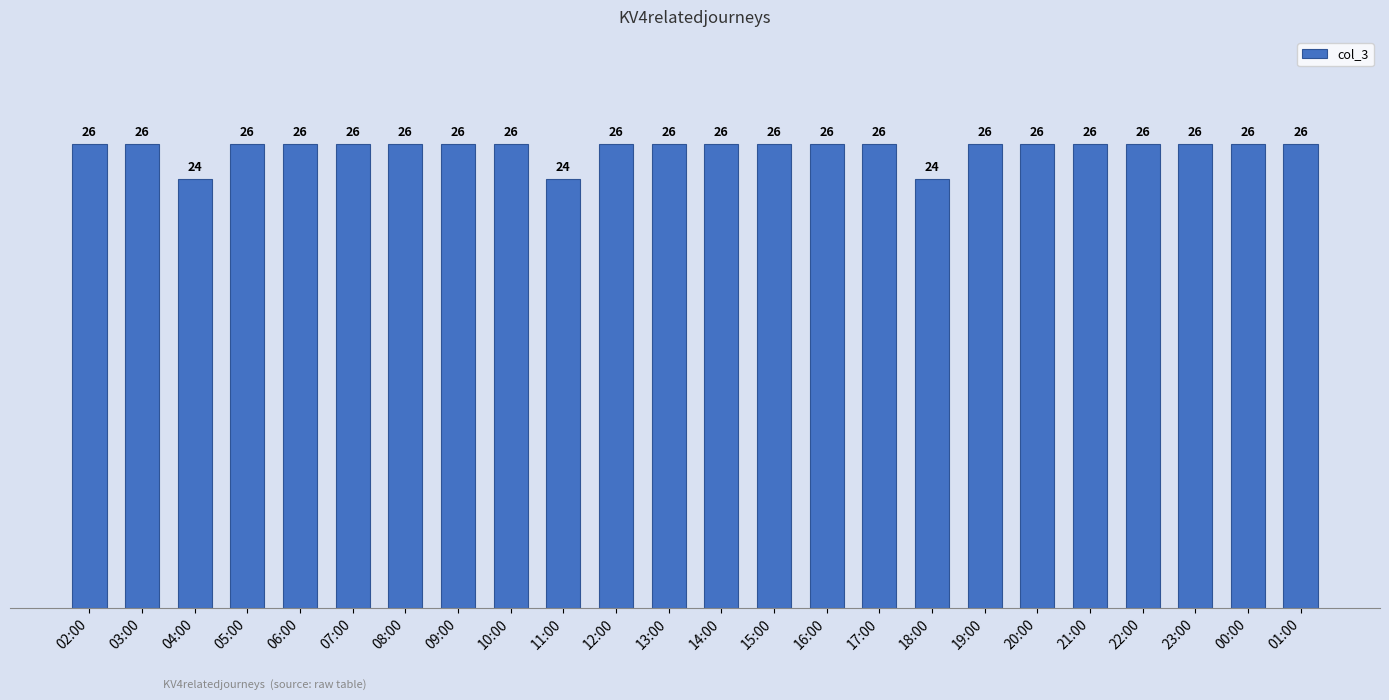

What is the label of the 24th bar from the left?

01:00